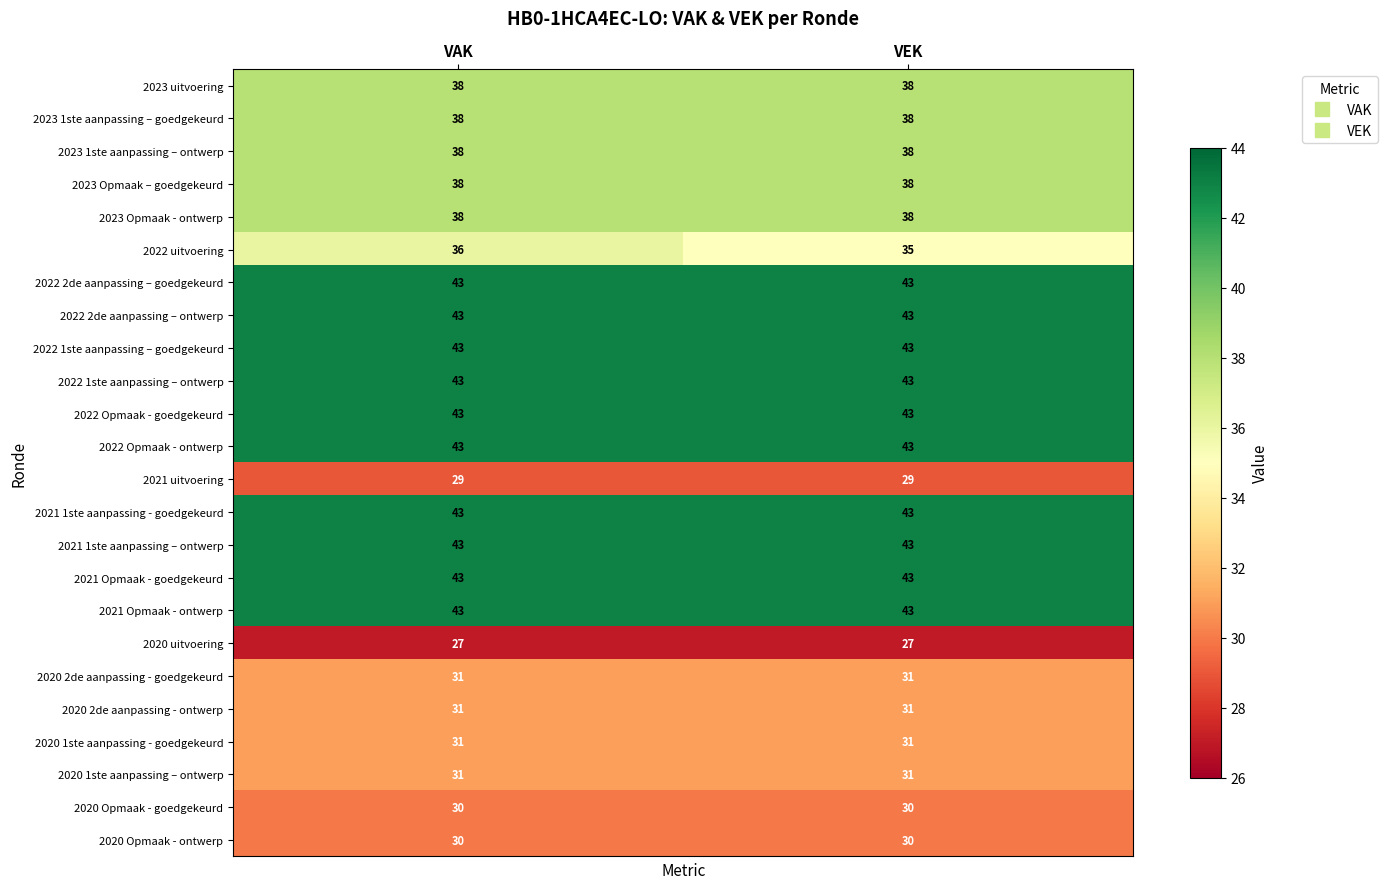

Between VAK and VEK, which series saw the biggest shift?

2022 uitvoering